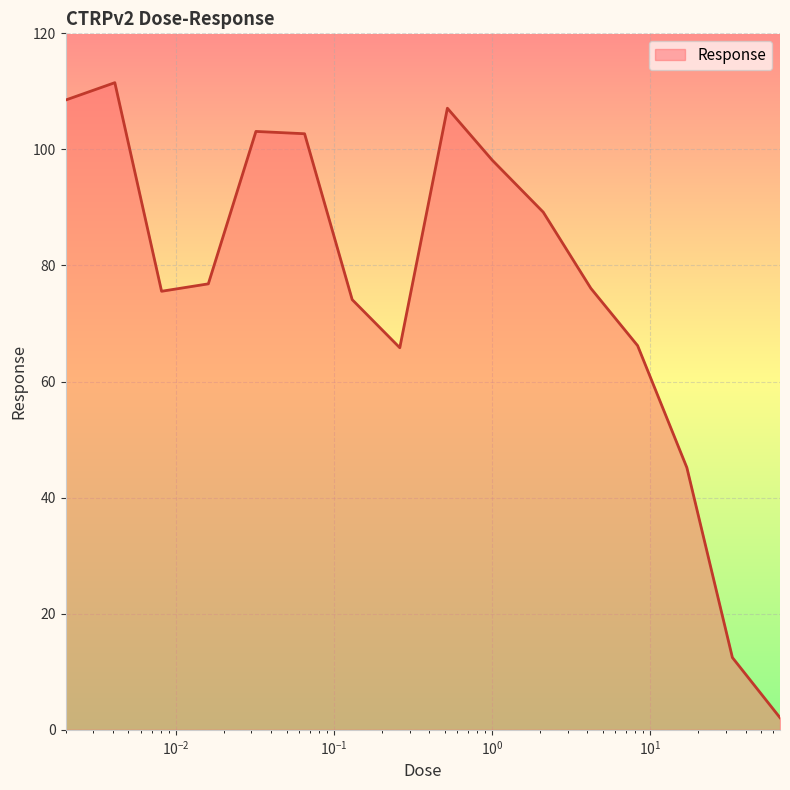

What is the difference between the maximum and minimum values?

109.4